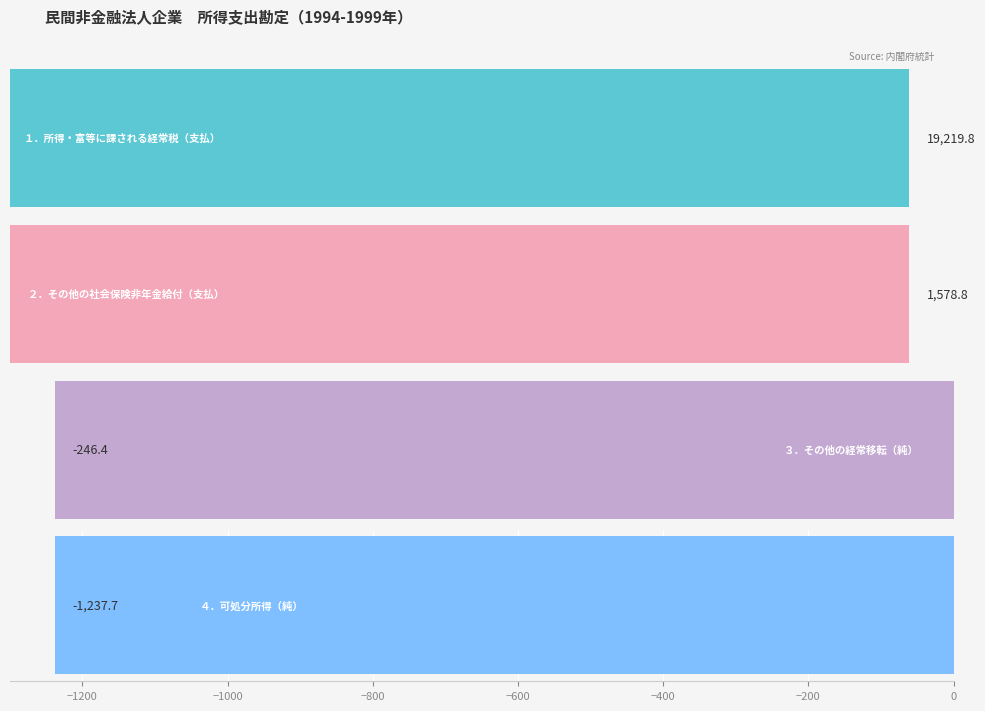

How many bars are there in each group?

4